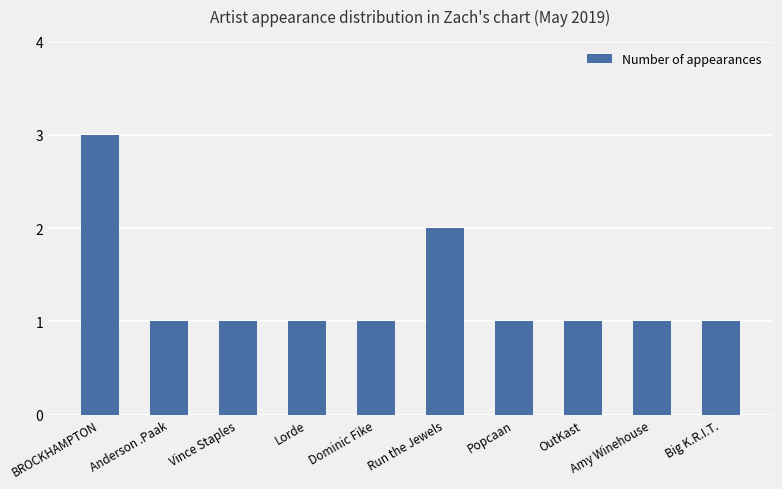

Are the bars horizontal?

No